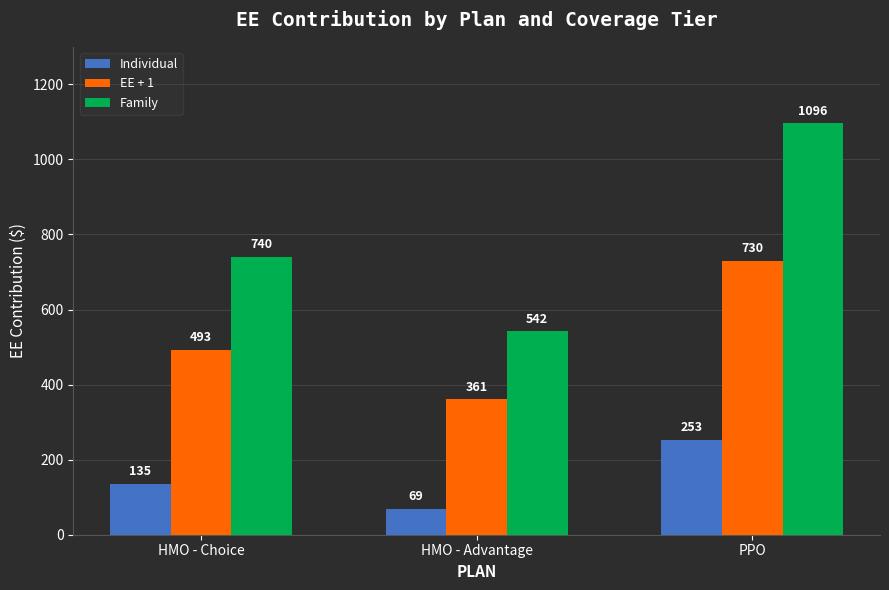

Which series changed the most between HMO - Choice and HMO - Advantage?

Family